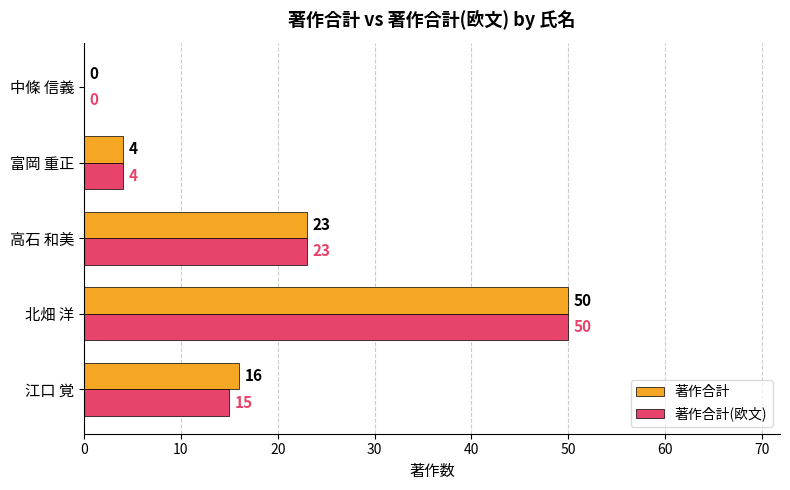

True or false: 著作合計 has a value of 77 at 北畑 洋.

False